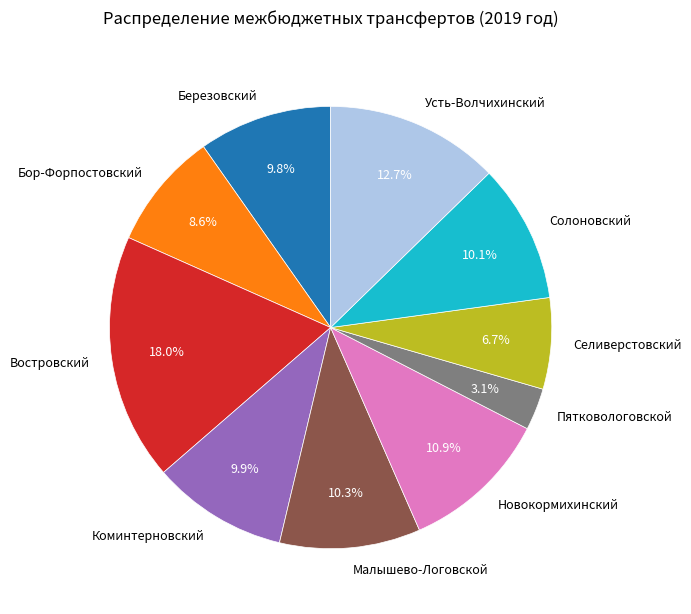

Does Березовский represent more than half of the total?

No